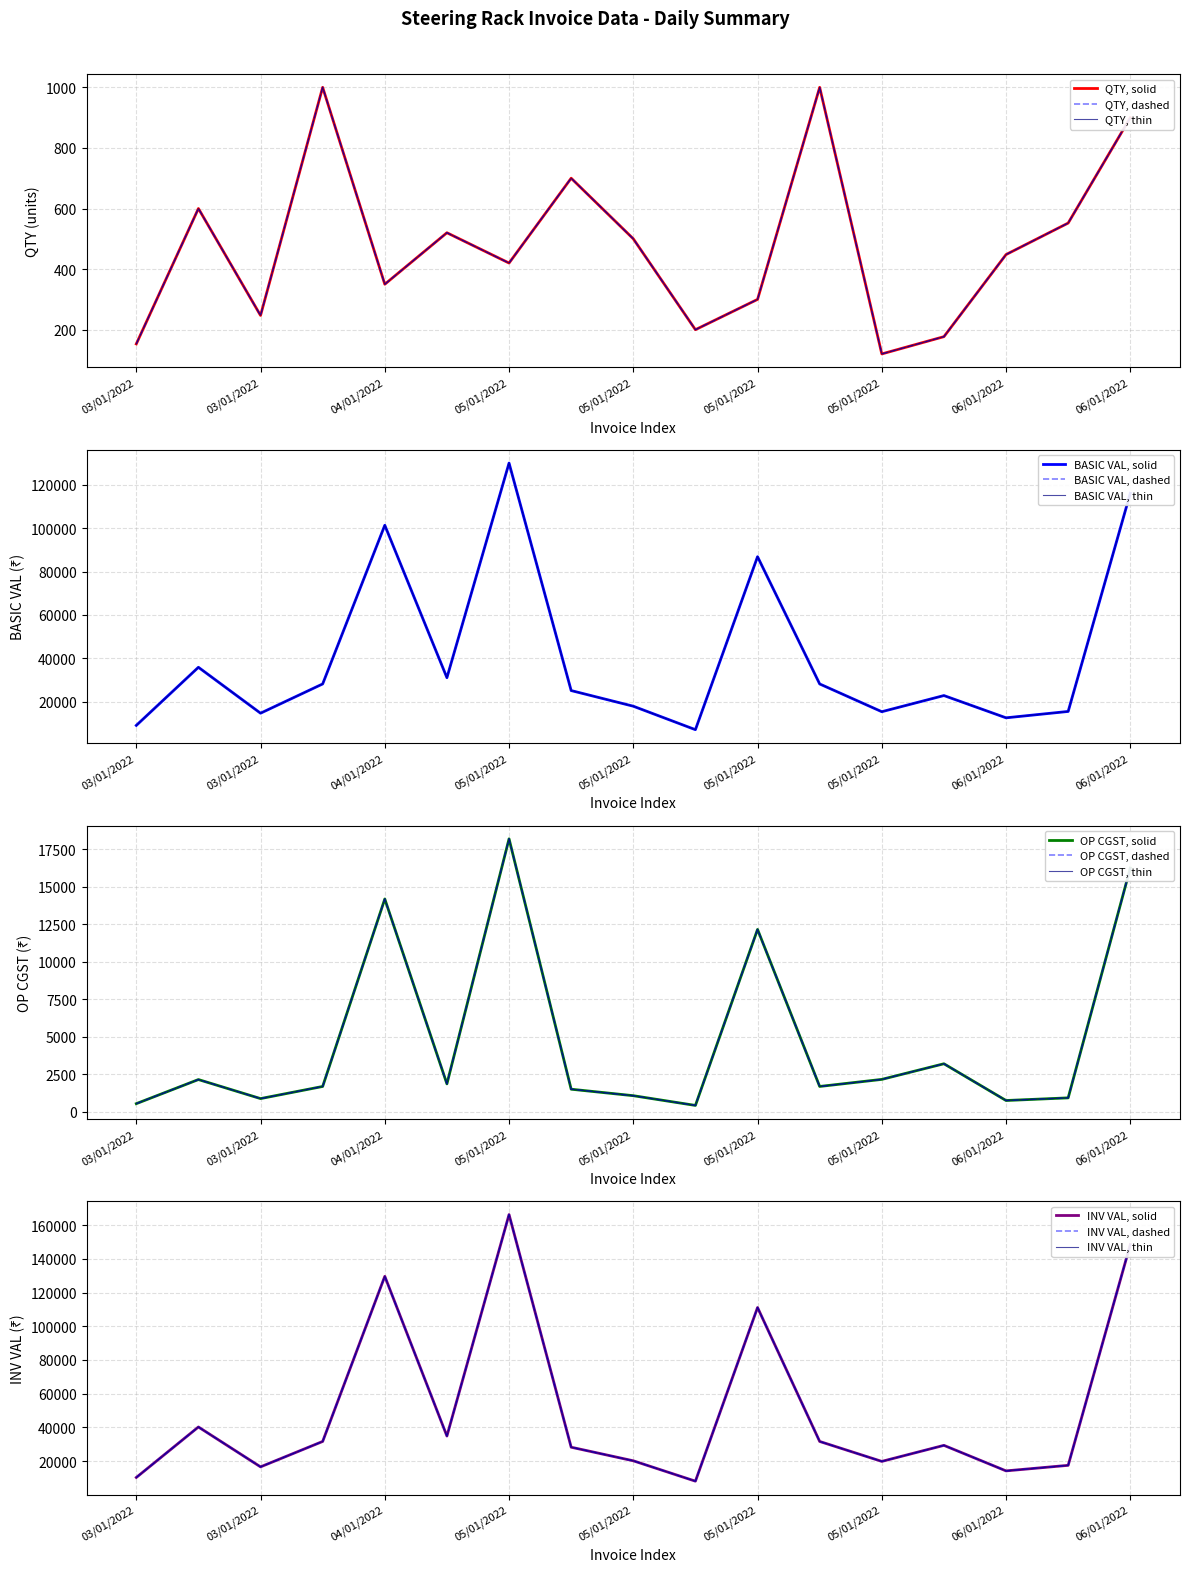

At which category does the chart reach its peak across all series?

05/01/2022